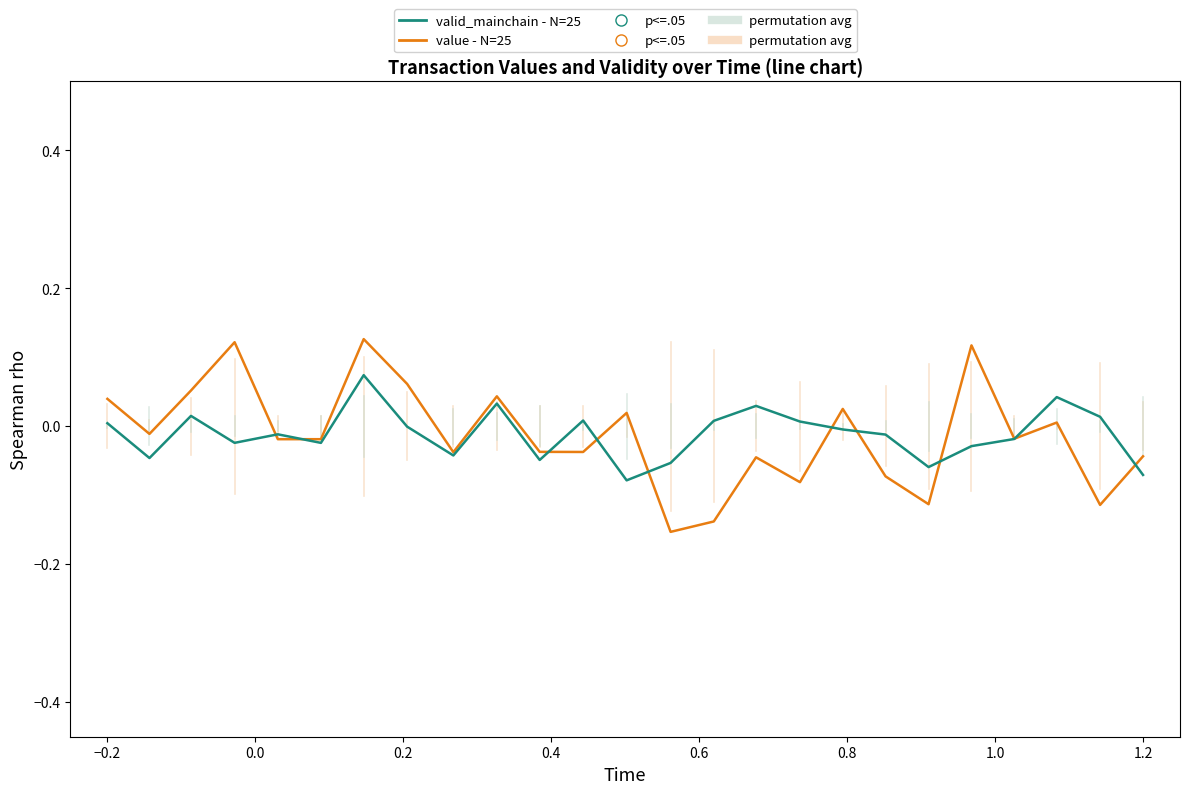

What is the difference between the maximum and minimum values in the valid_mainchain - N=25 series?

0.2